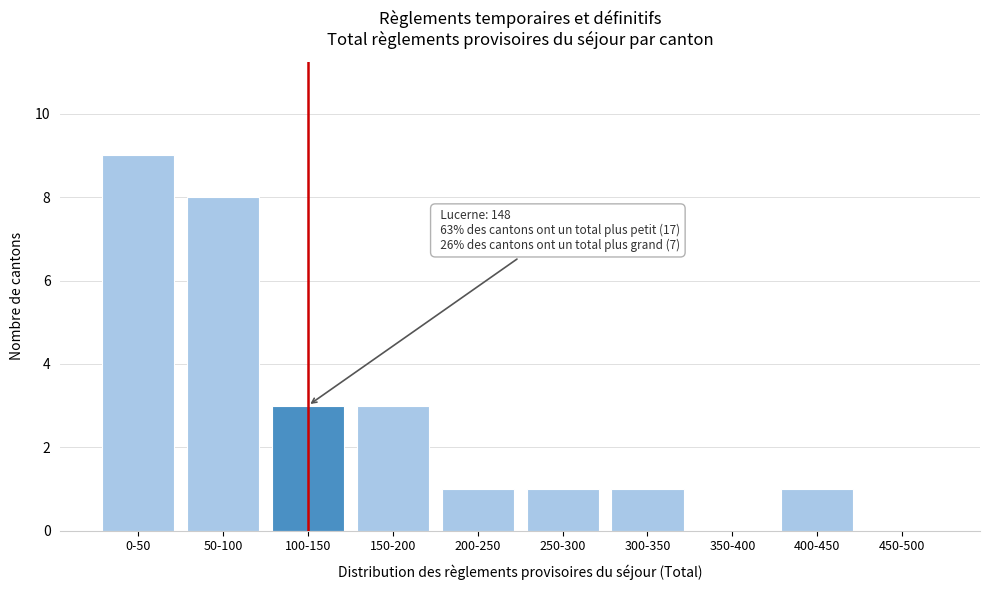

Reading right to left, what are all the values shown in this chart?

450-500=0	400-450=1	350-400=0	300-350=1	250-300=1	200-250=1	150-200=3	100-150=3	50-100=8	0-50=9